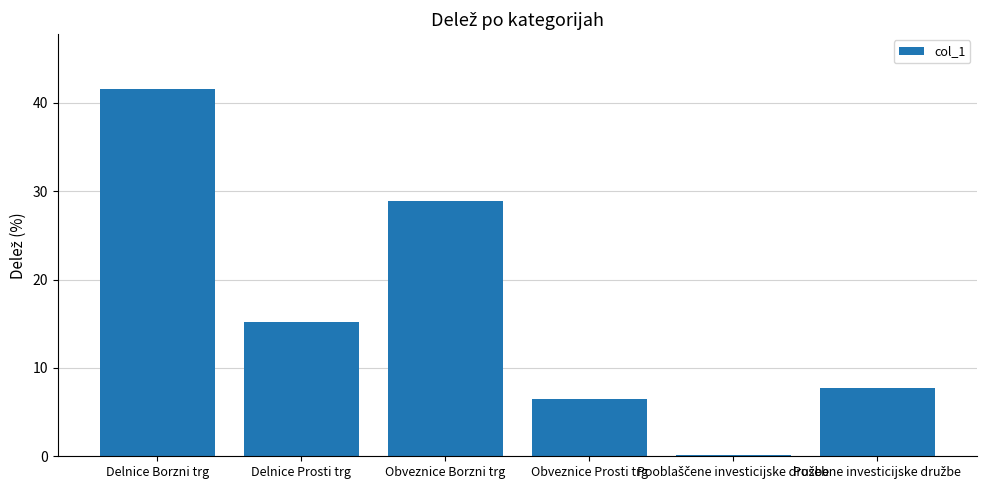

What is the change in value from Obveznice Borzni trg to Obveznice Prosti trg?

-22.5